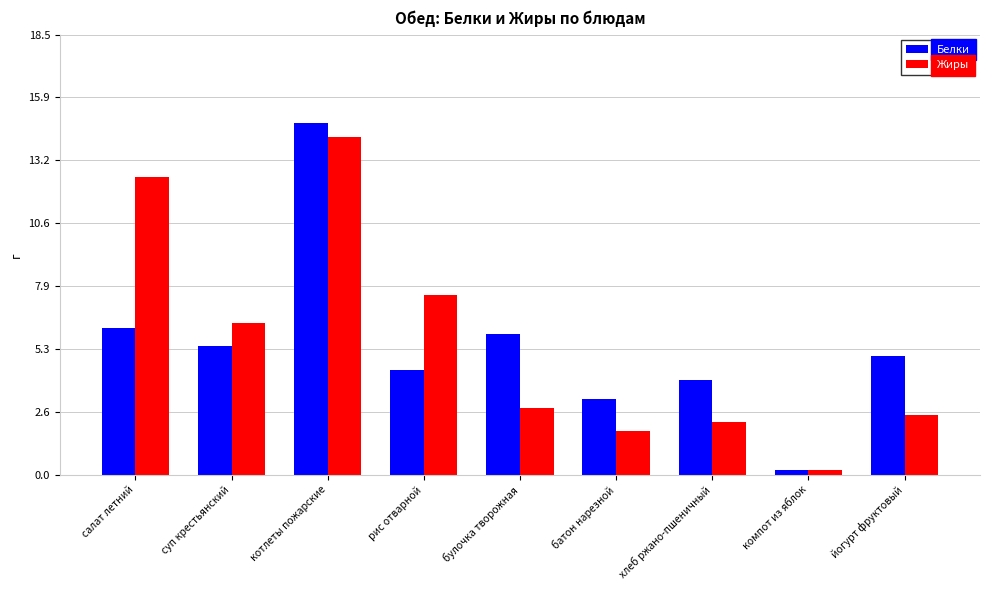

What is the approximate value of Белки at йогурт фруктовый?

5.0